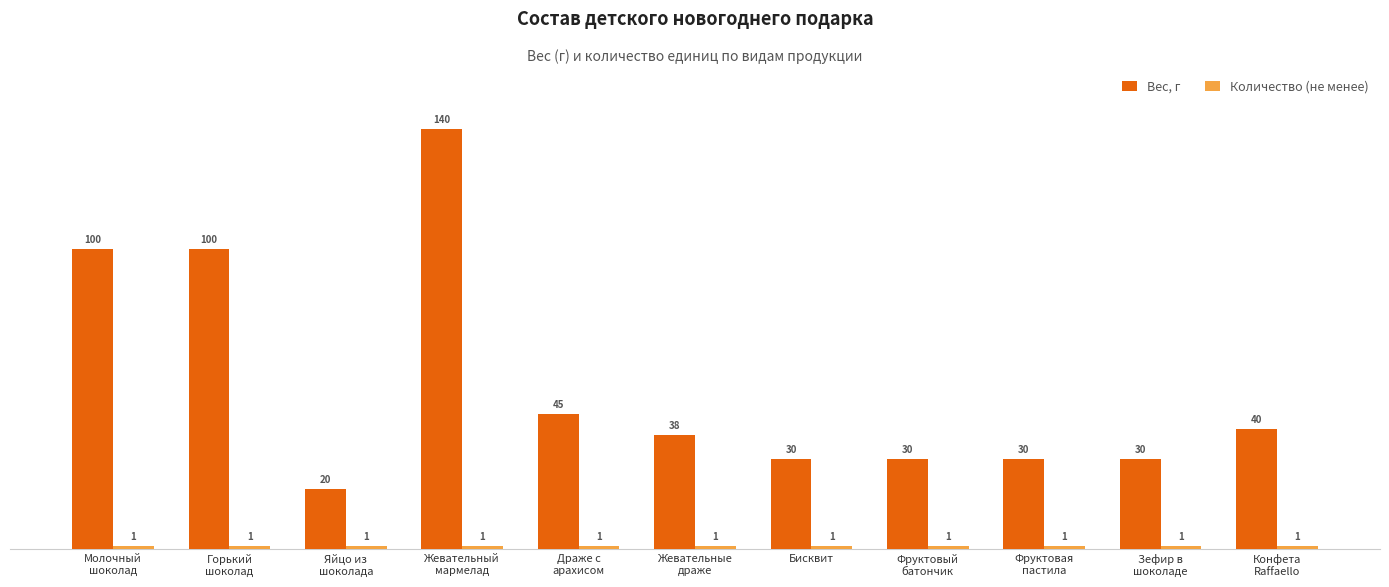

At which category is the sum across all series the highest?

Жевательный
мармелад